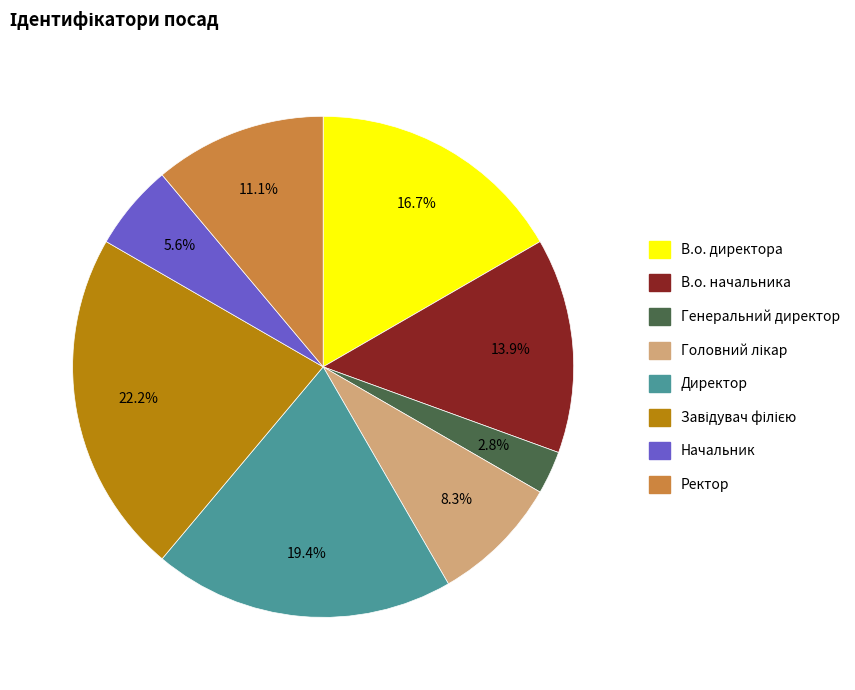

What is the smallest slice in the pie chart?

Генеральний директор